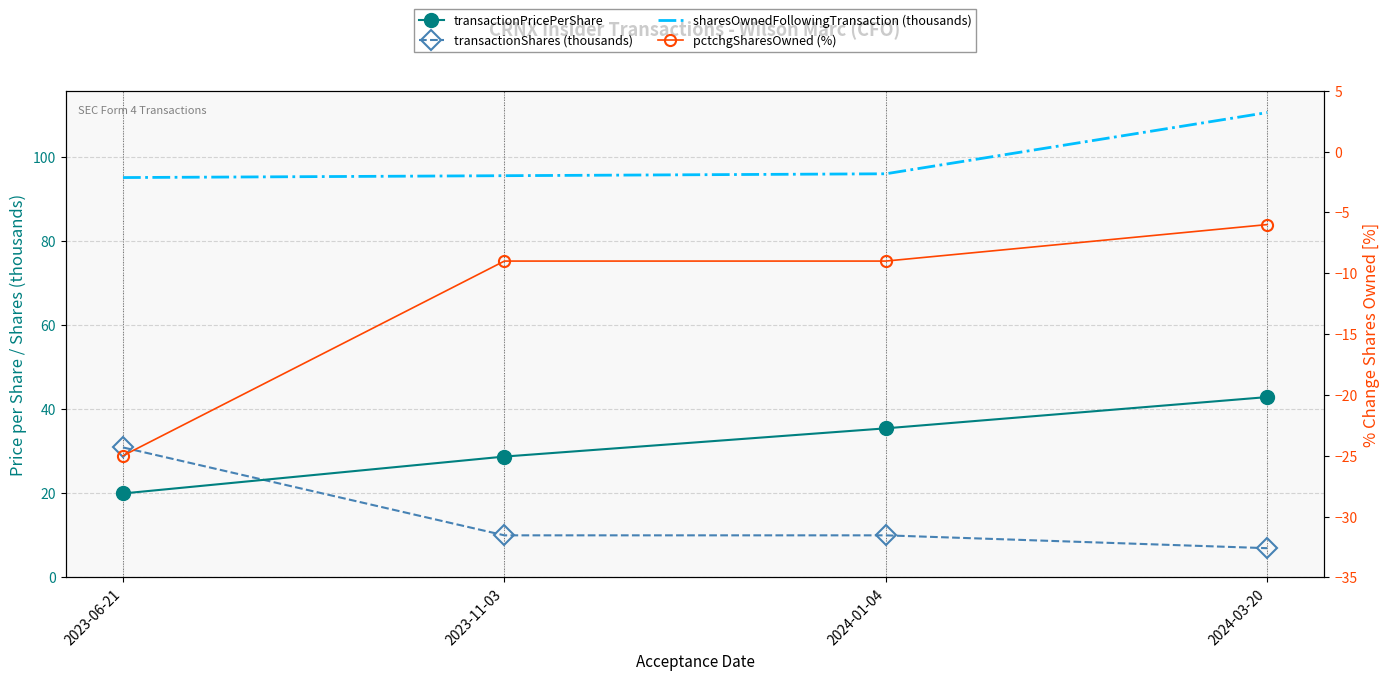

True or false: transactionPricePerShare has a value of 35.5 at 2024-01-04.

True